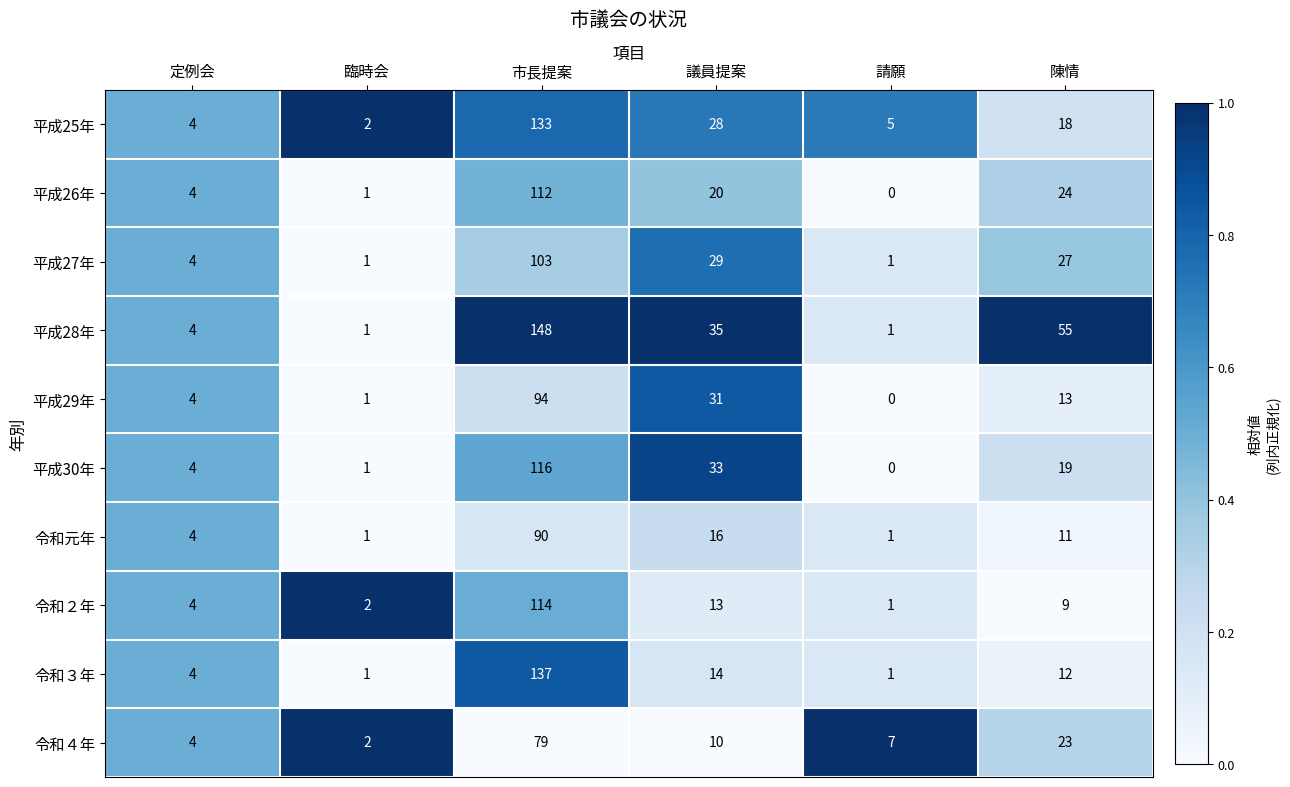

Which series has the largest total across all categories?

平成28年